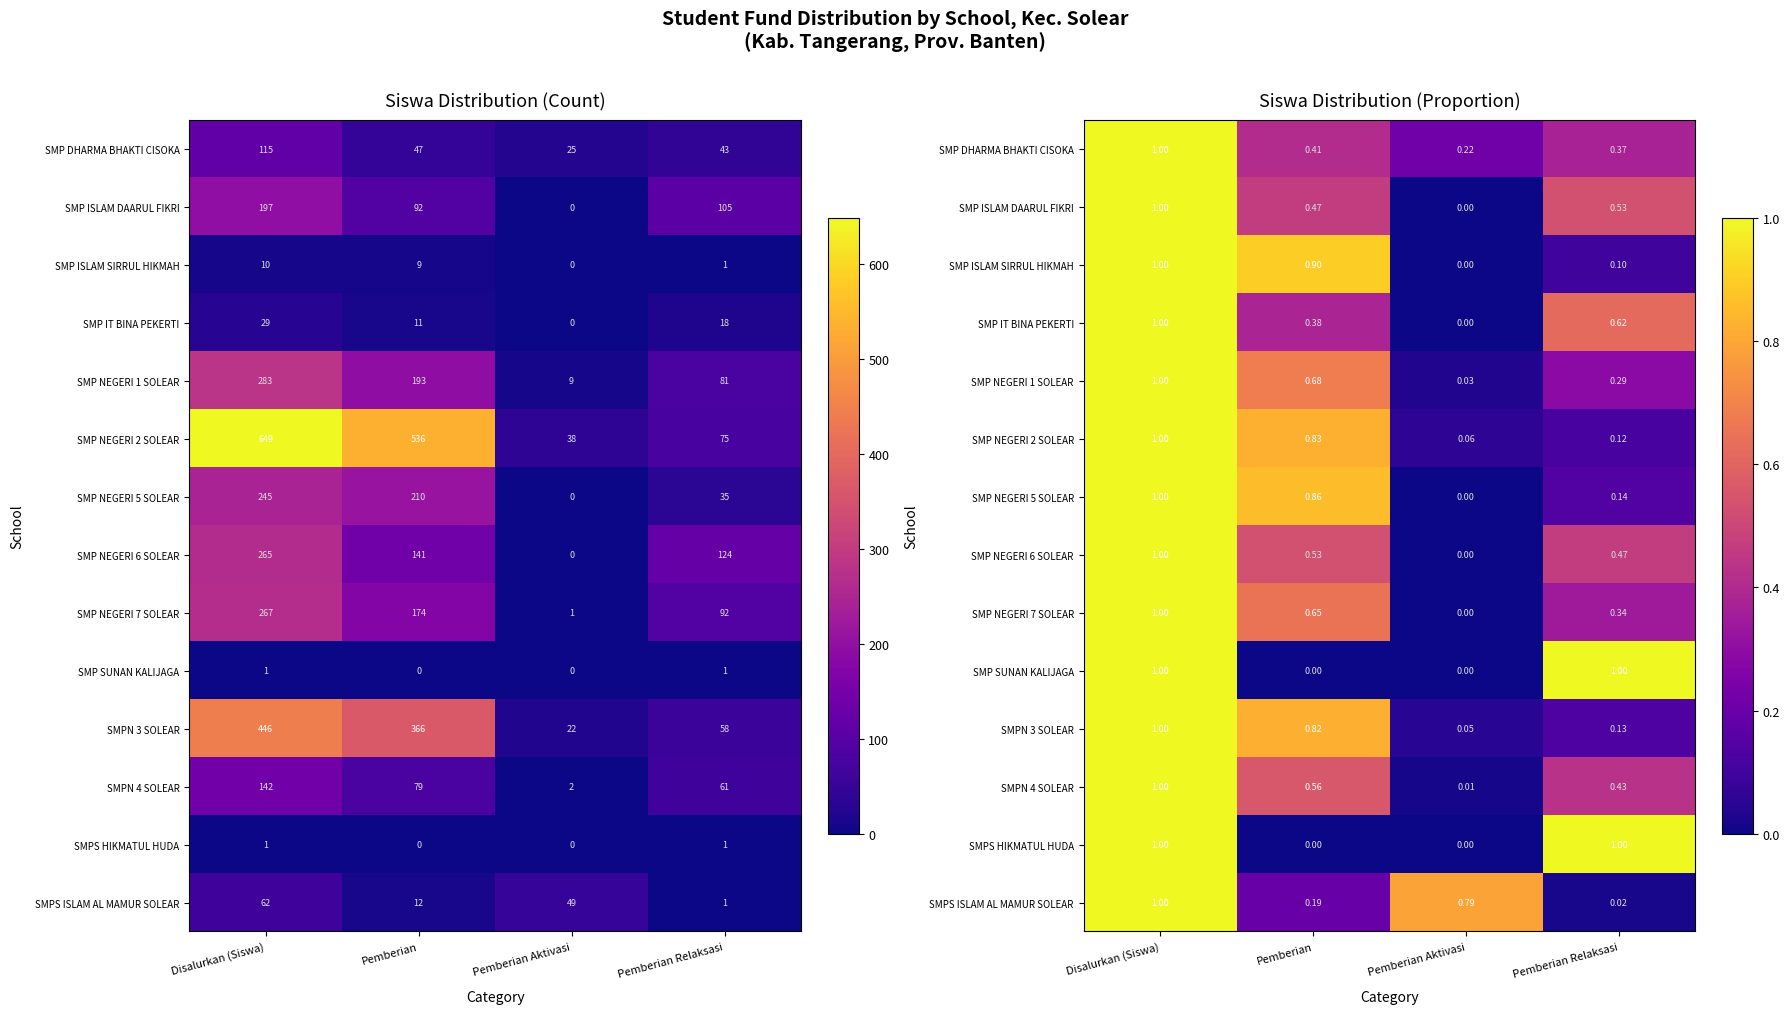

At how many categories does at least one series exceed 0?

4